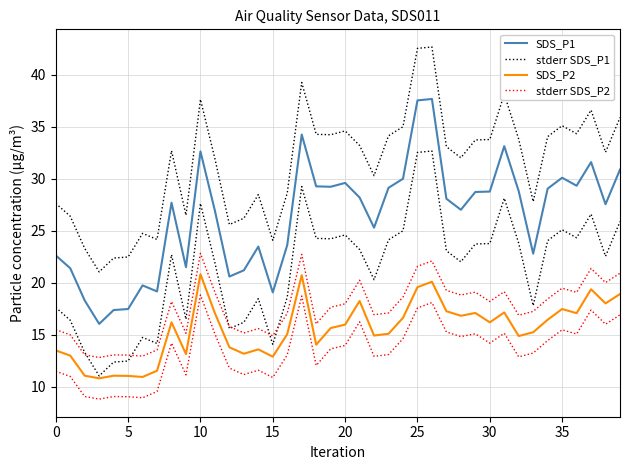

How many interior local peaks does the SDS_P1 series have?

10